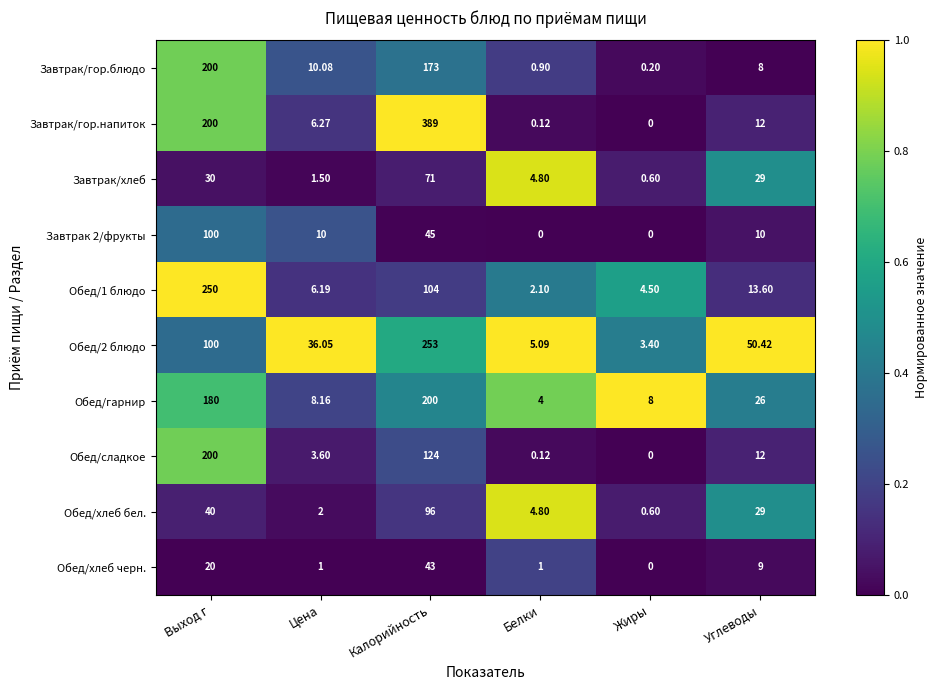

At which category is the sum across all series the highest?

Калорийность